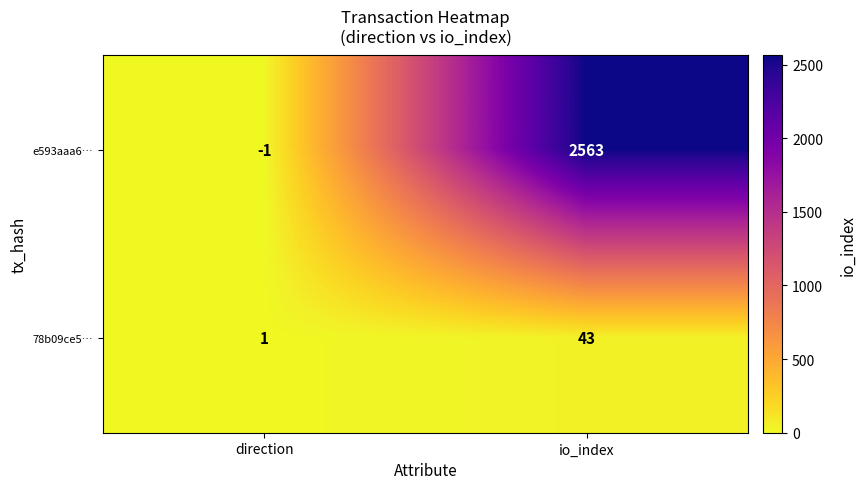

List the series in order of their peak value, highest first.

e593aaa6…, 78b09ce5…